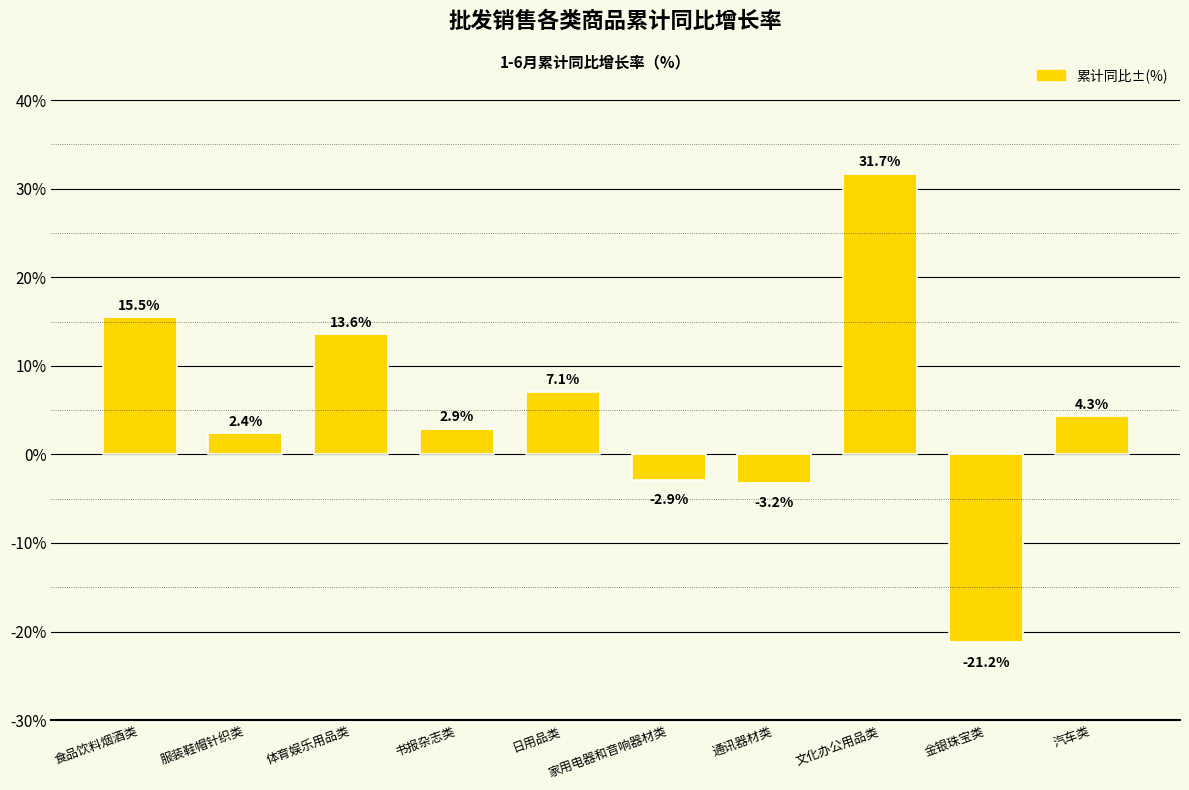

Reading right to left, what are all the values shown in this chart?

汽车类=4.3	金银珠宝类=-21.2	文化办公用品类=31.7	通讯器材类=-3.2	家用电器和音响器材类=-2.9	日用品类=7.1	书报杂志类=2.9	体育娱乐用品类=13.6	服装鞋帽针织类=2.4	食品饮料烟酒类=15.5